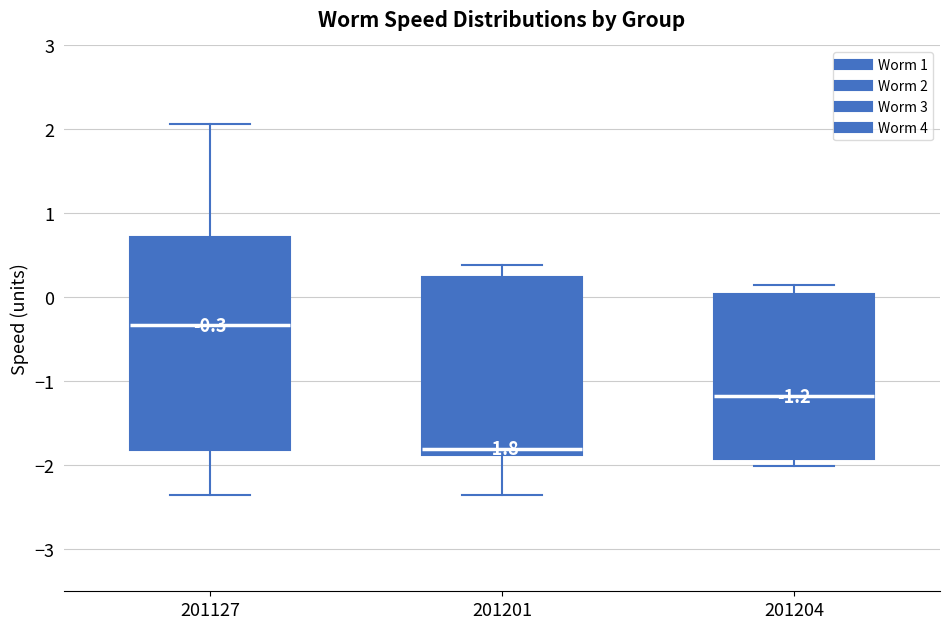

Comparing the boxes themselves (not the whiskers), which one is the tallest?

201127